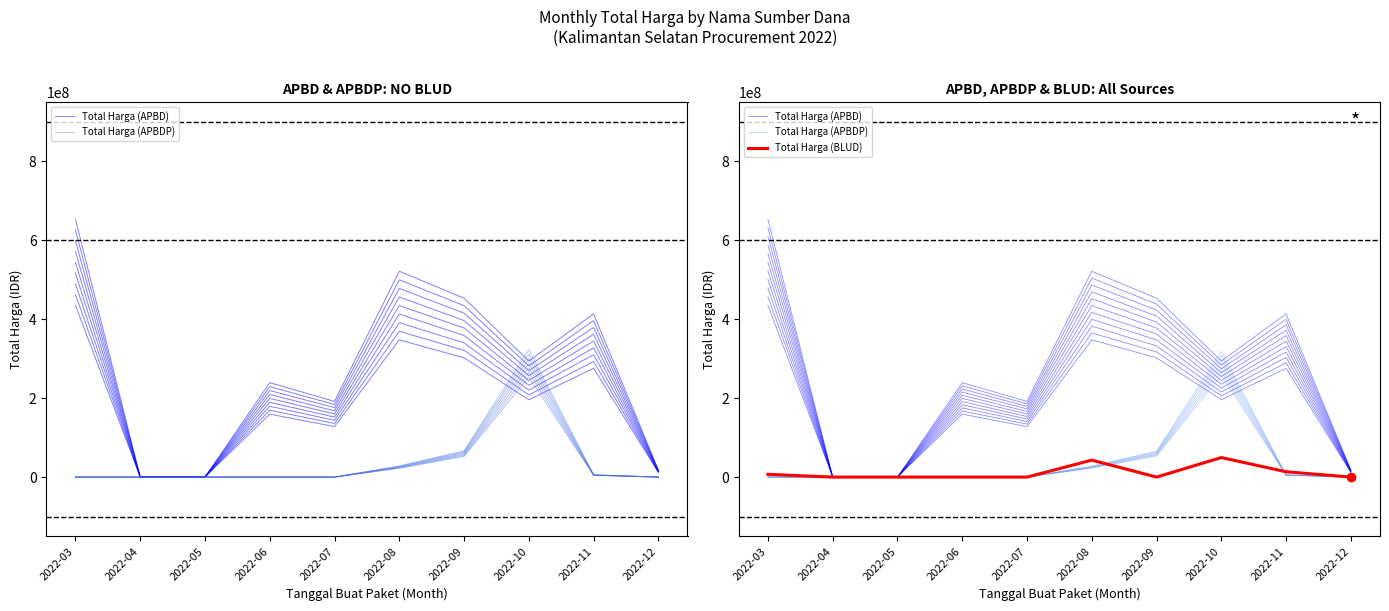

What is the maximum value for Total Harga (APBD)?

543905245